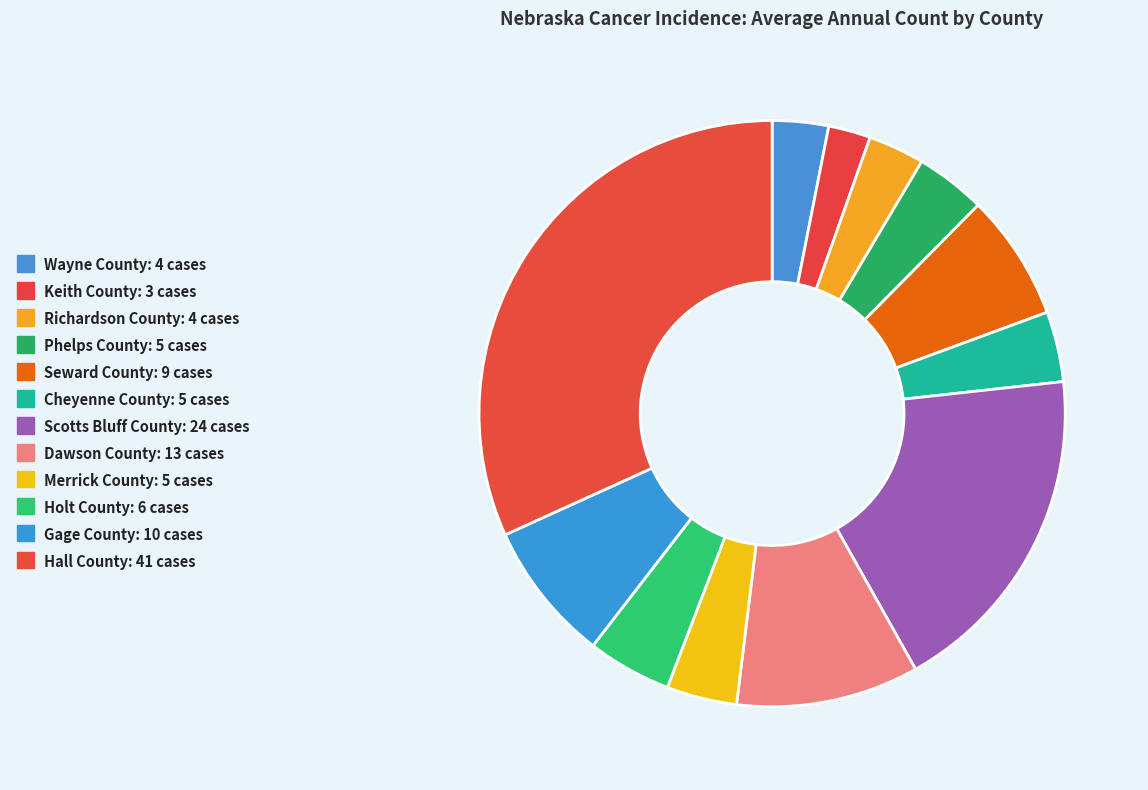

What percentage is the Gage County slice, to the nearest percent?

8%